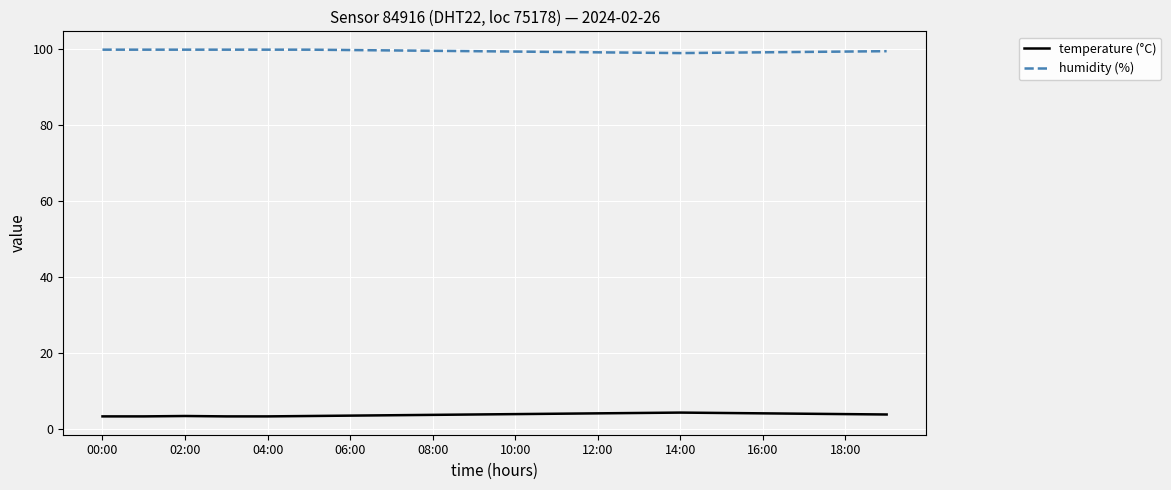

What is the difference between the maximum and minimum values in the temperature (°C) series?

1.0